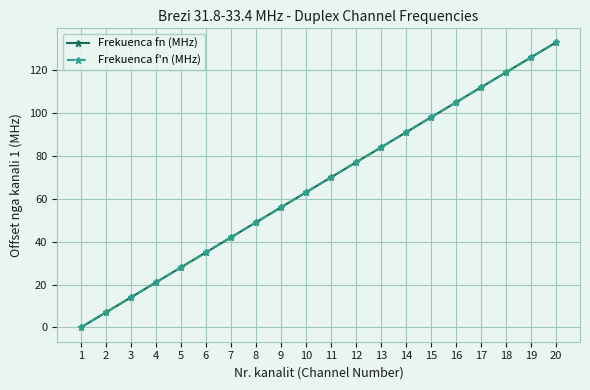

Reading right to left, transcribe all the data shown in this chart.

Frekuenca fn (MHz): 133	126	119	112	105	98	91	84	77	70	63	56	49	42	35	28	21	14	7	0
Frekuenca f'n (MHz): 133	126	119	112	105	98	91	84	77	70	63	56	49	42	35	28	21	14	7	0